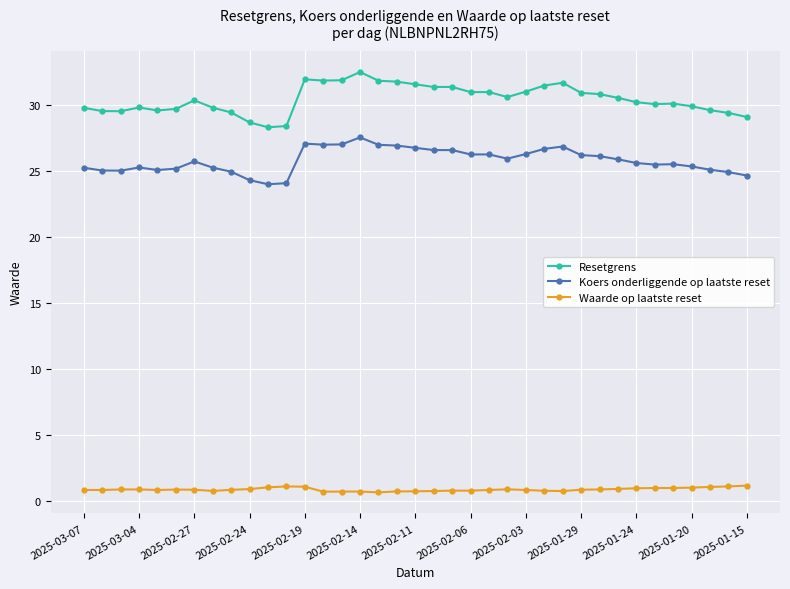

True or false: Waarde op laatste reset and Resetgrens cross at least once.

False